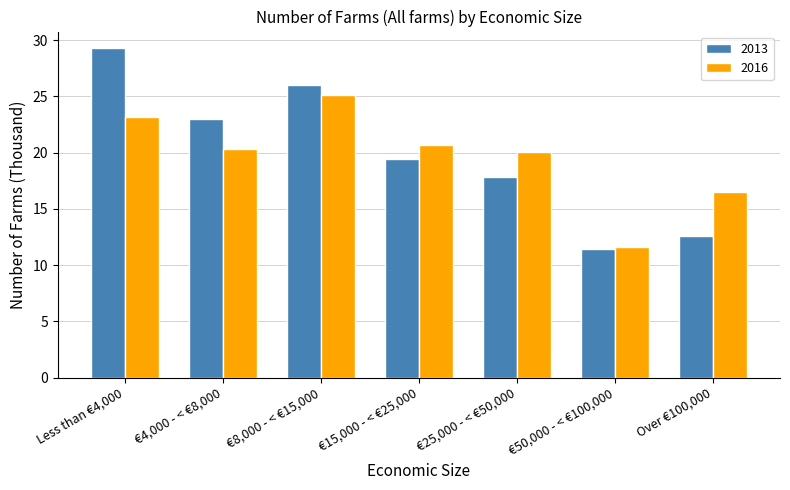

How many series are shown in this chart?

2